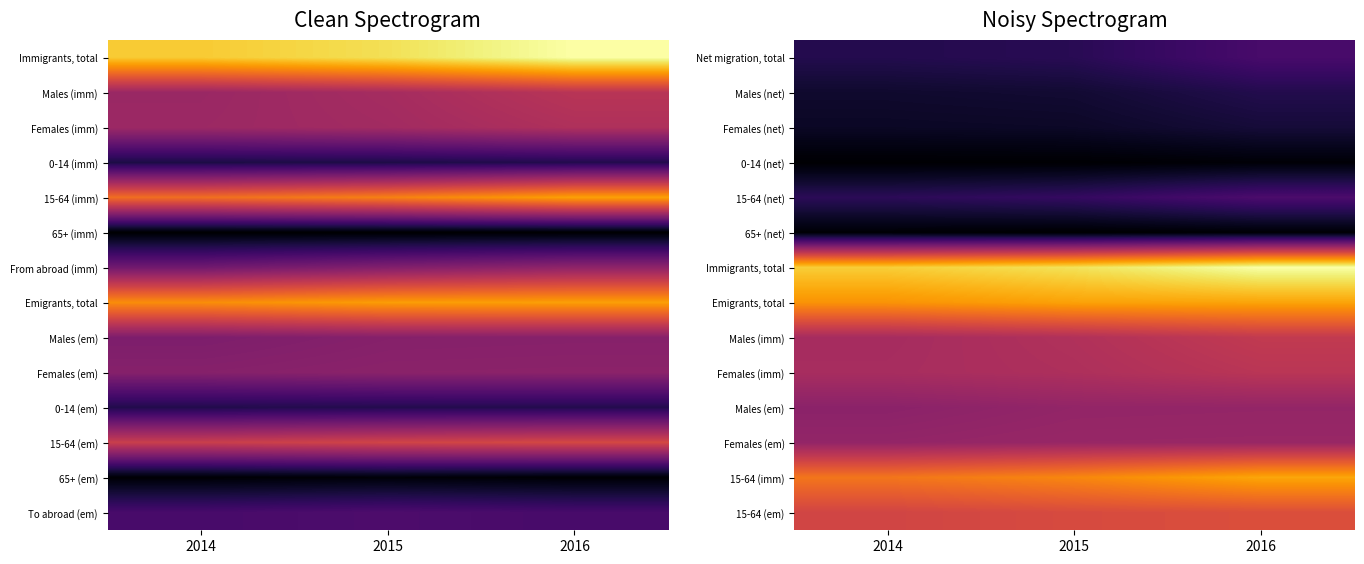

At which category is the sum across all series the highest?

2016